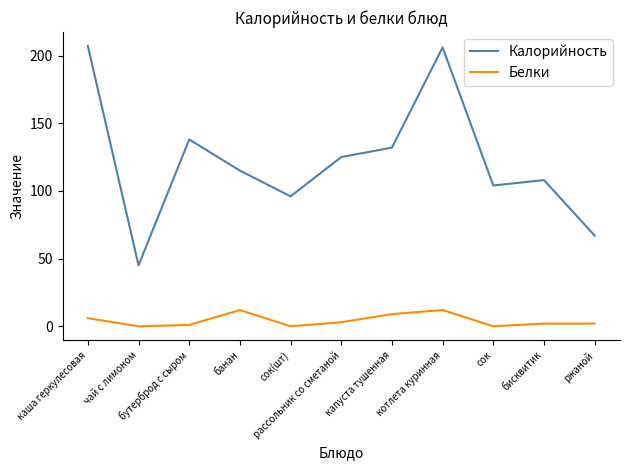

True or false: Белки and Калорийность cross at least once.

False